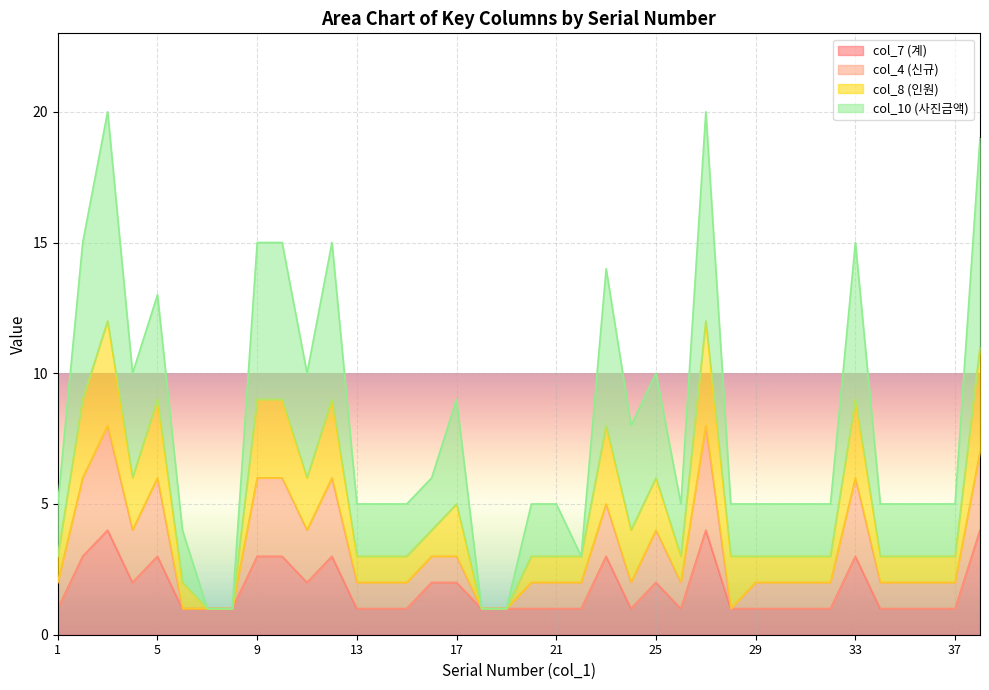

Which category has the lowest value in the col_8 (인원) series?

7